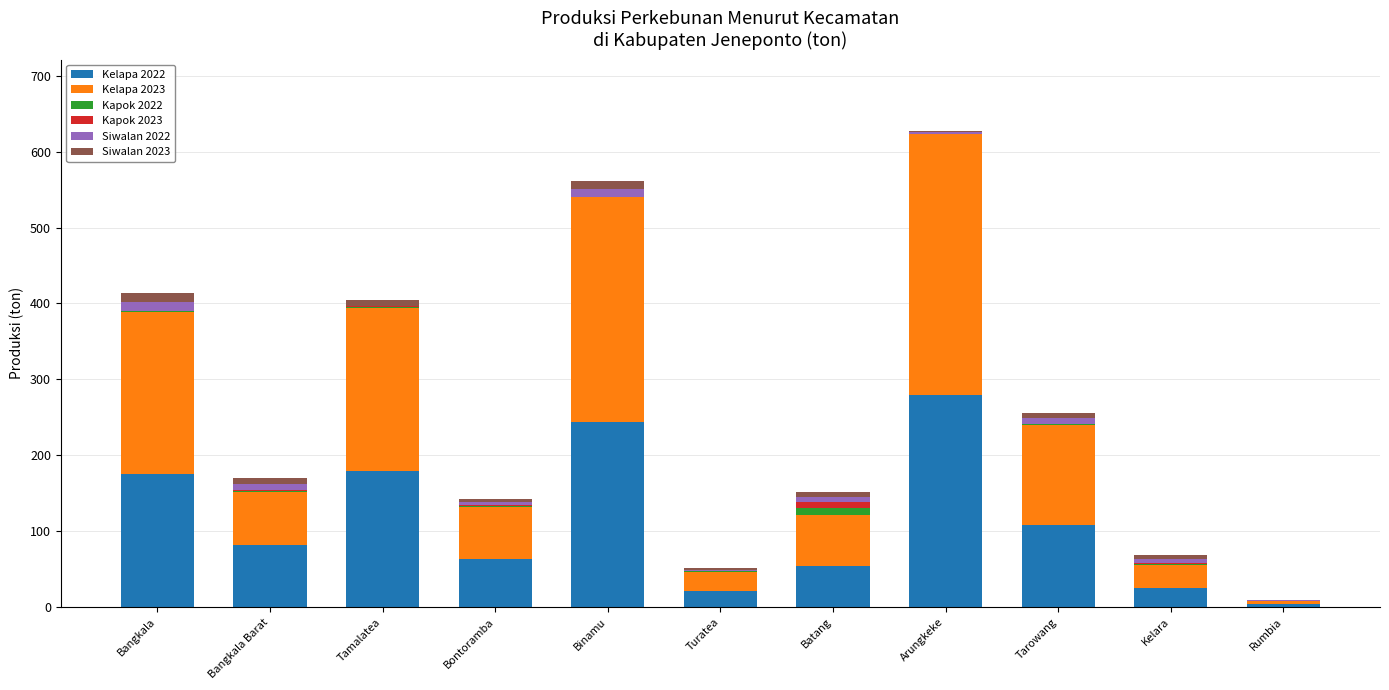

The Kelapa 2022 series shows 244.0 at Binamu. True or false?

True